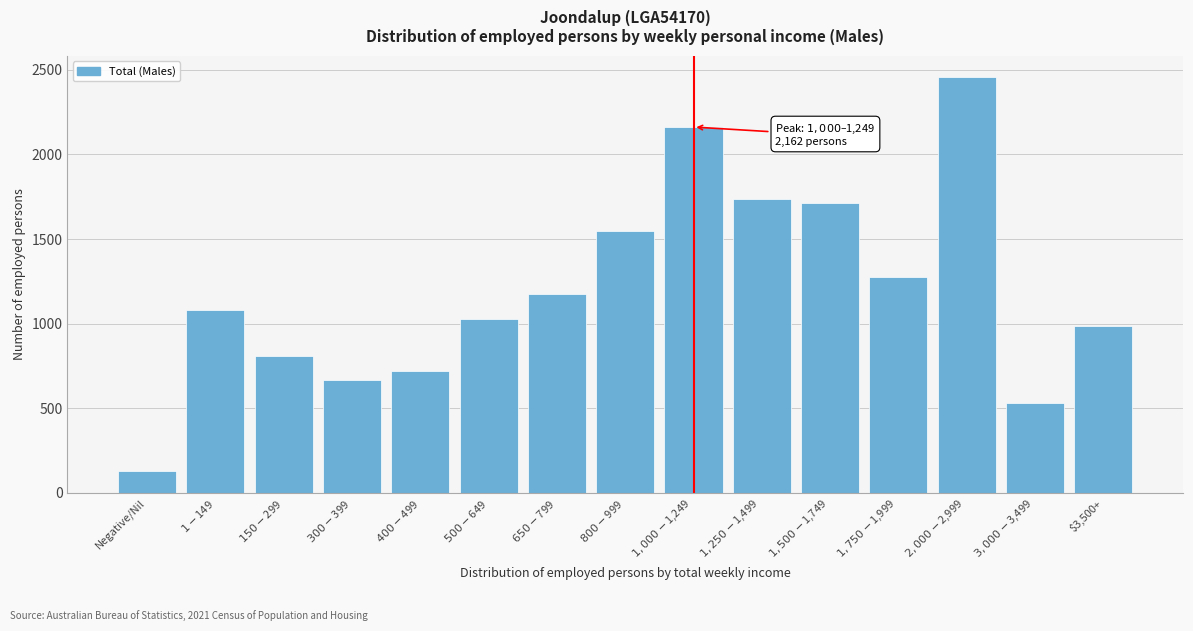

Reading right to left, what are all the values shown in this chart?

986	529	2460	1276	1712	1739	2162	1547	1173	1026	722	667	812	1078	132